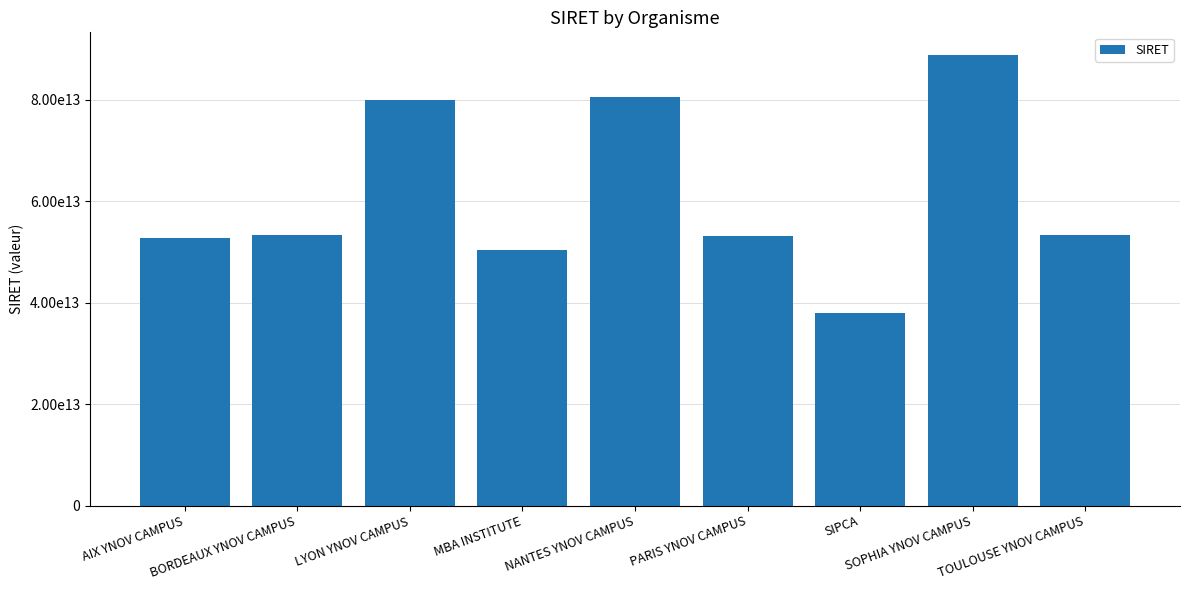

Is it true that the value at TOULOUSE YNOV CAMPUS is 84389592099950?

False